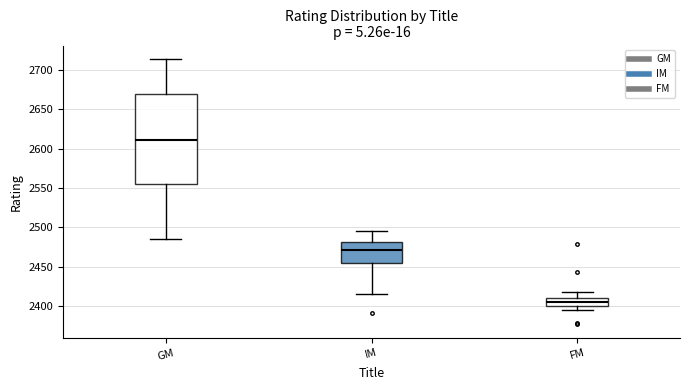

Which box has the lowest median line?

FM